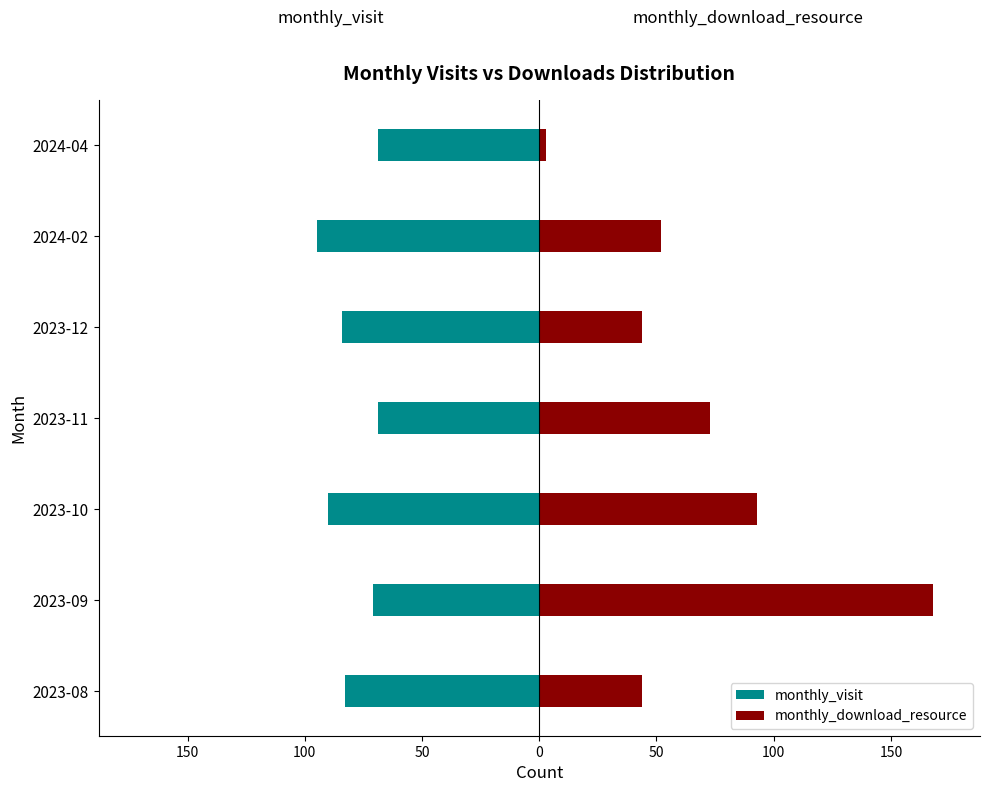

What is the value of the monthly_download_resource bar at the 3rd from the left?

93